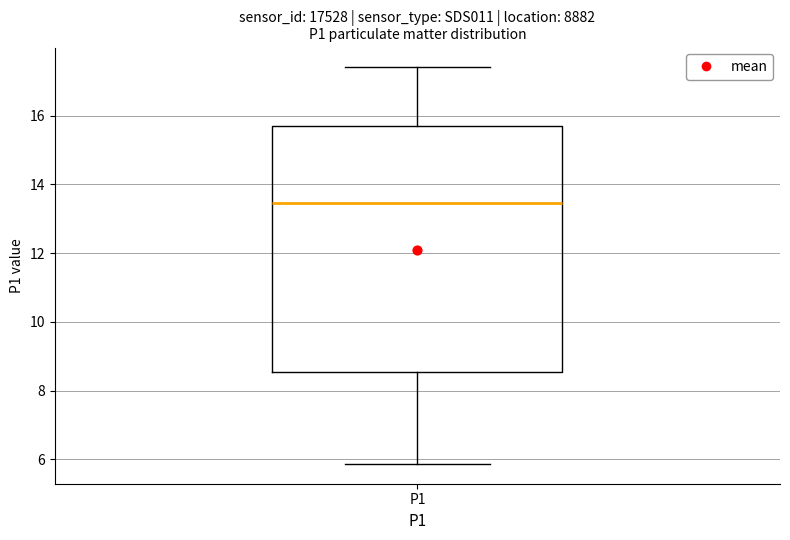

Read this box plot against the y-axis: the position of the median line, the range covered by the box, and the ends of both whiskers. The values are not printed on the chart, so give them approximately, as read against the axis.

median 13.4, box 8.6 to 15.6, whiskers 5.8 to 17.4